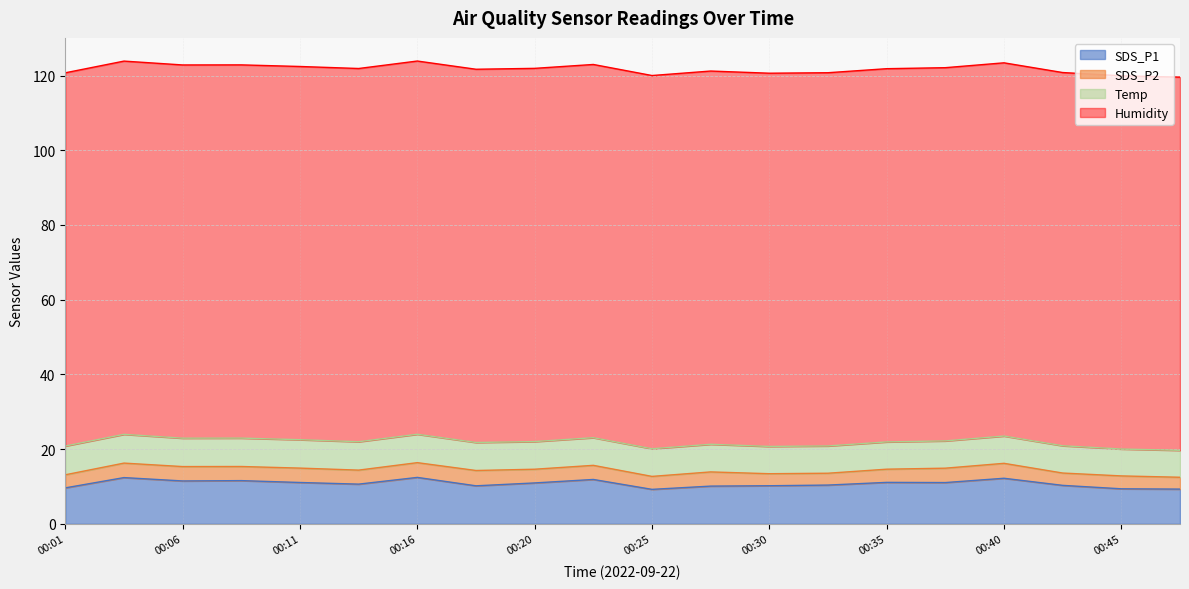

Which series changed the most between 00:06 and 00:30?

SDS_P1